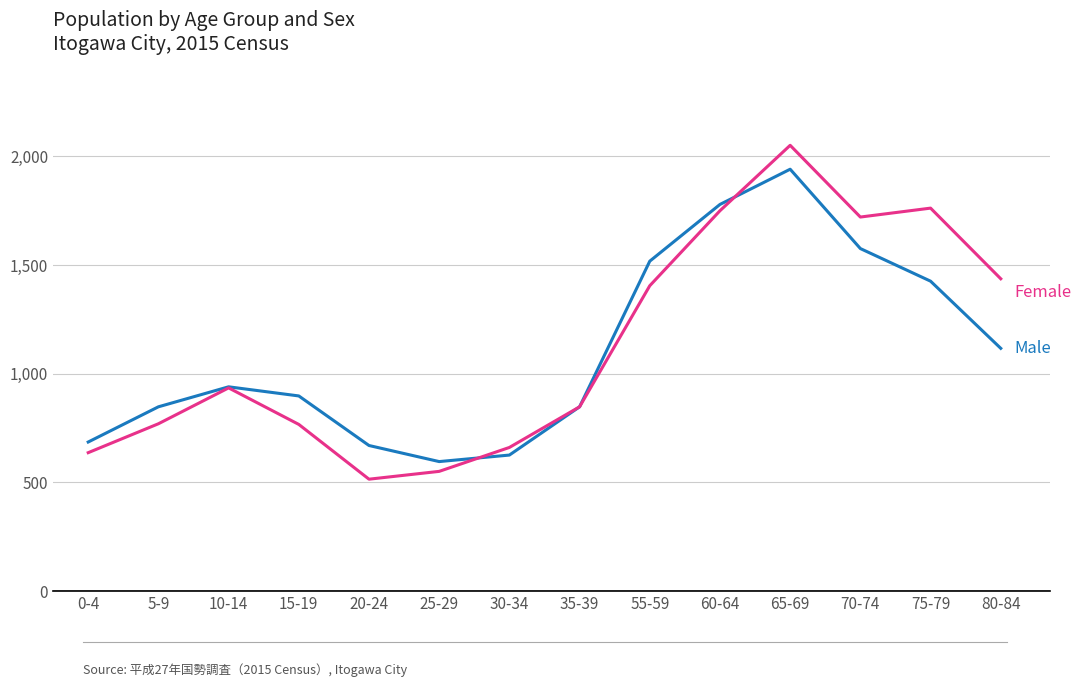

What is the difference between the highest and lowest values at 15-19?

131